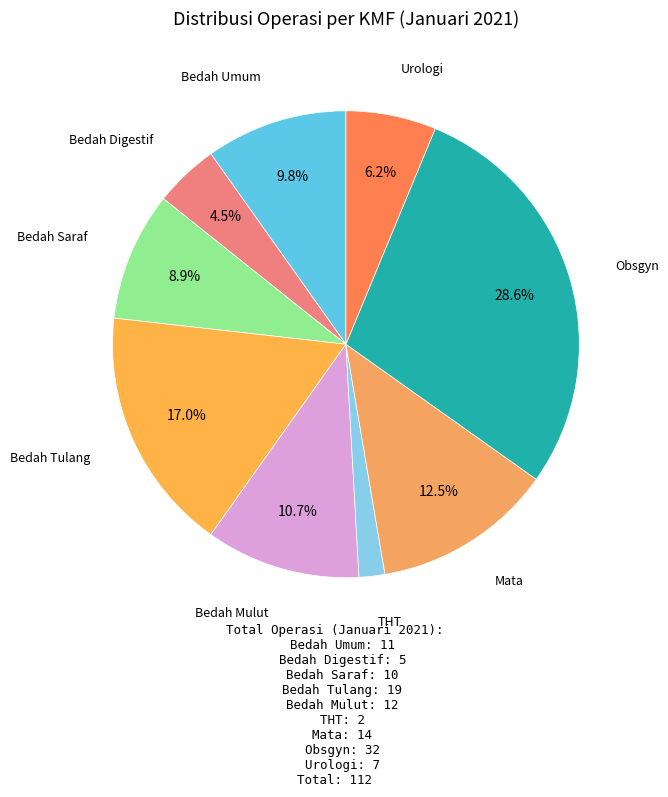

Count the number of slices in the pie.

9